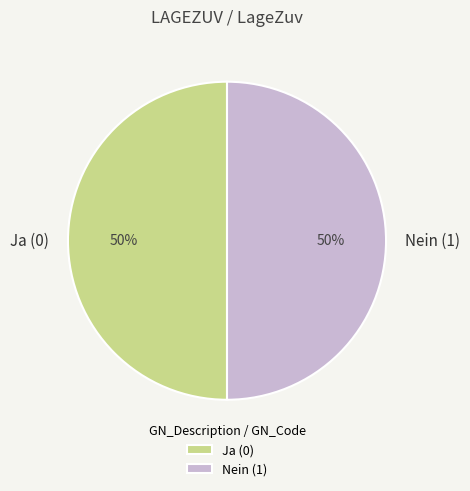

The Ja (0) slice represents 43% of the pie. True or false?

False